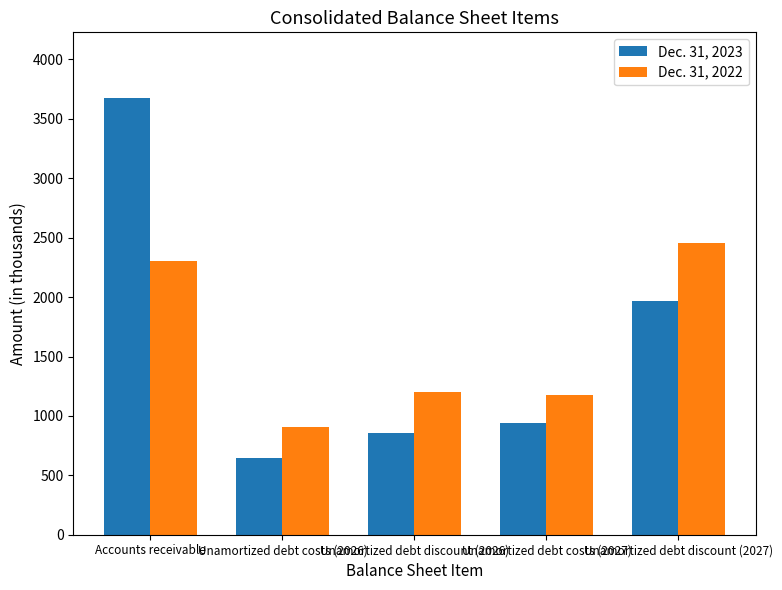

Read the Dec. 31, 2022 value at Unamortized debt discount (2027), to the nearest 100.

2500